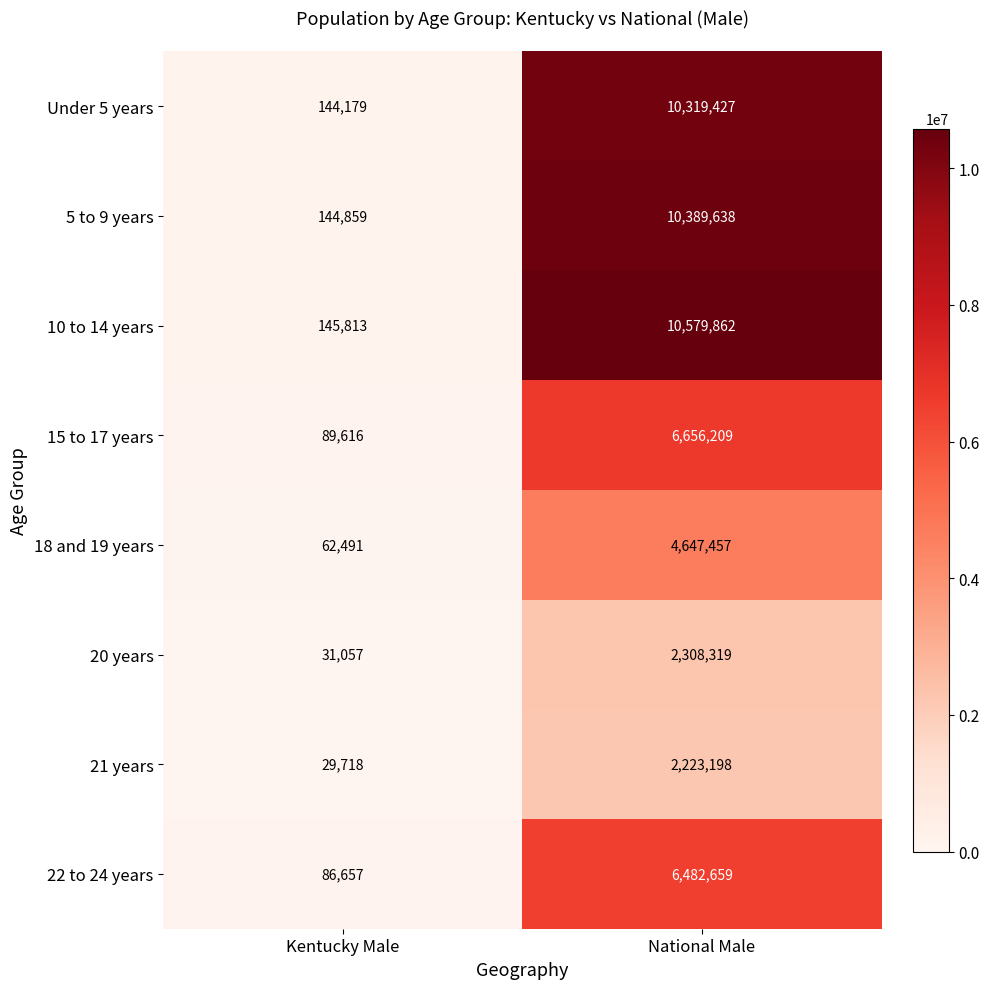

How many distinct data groups are displayed?

8